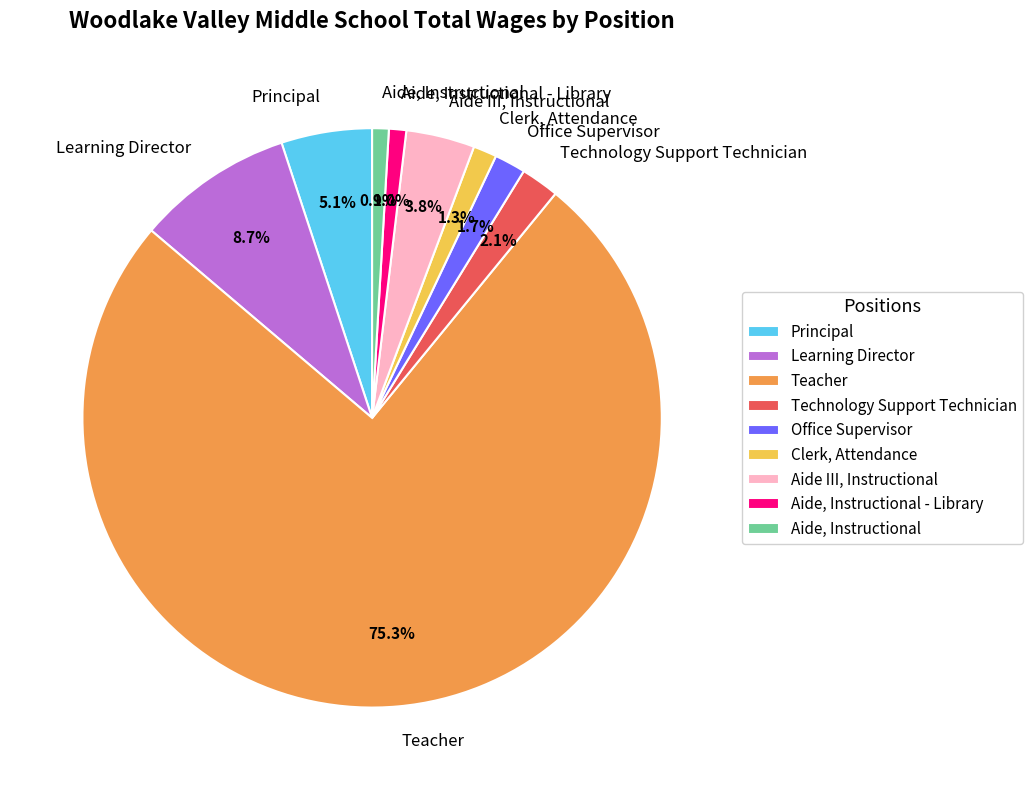

To the nearest percent, what is the average slice percentage?

11%